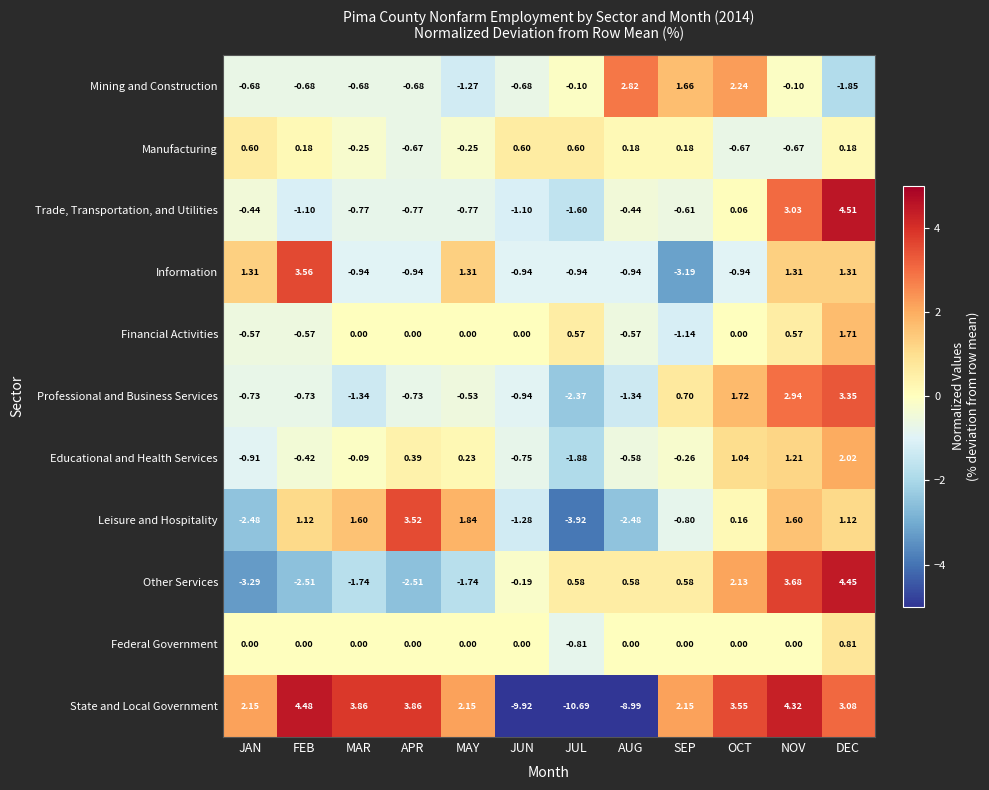

Which category has the highest value across all series?

DEC